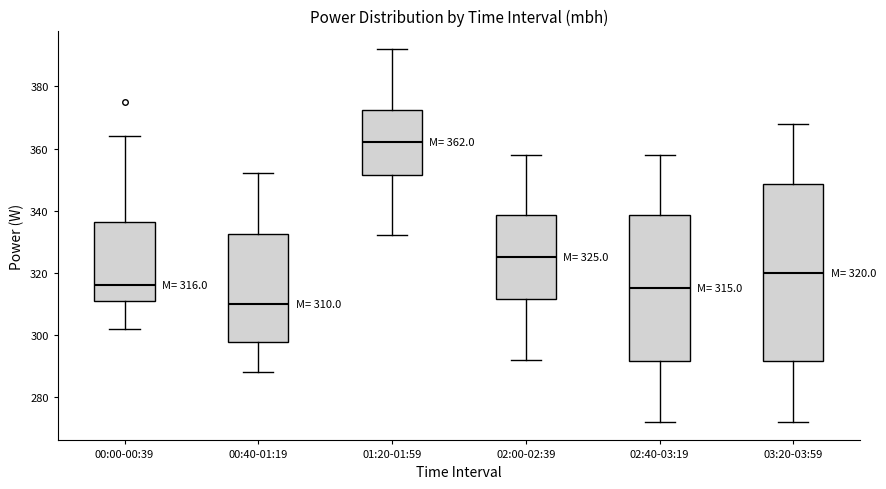

Which box's median line is the highest?

01:20-01:59